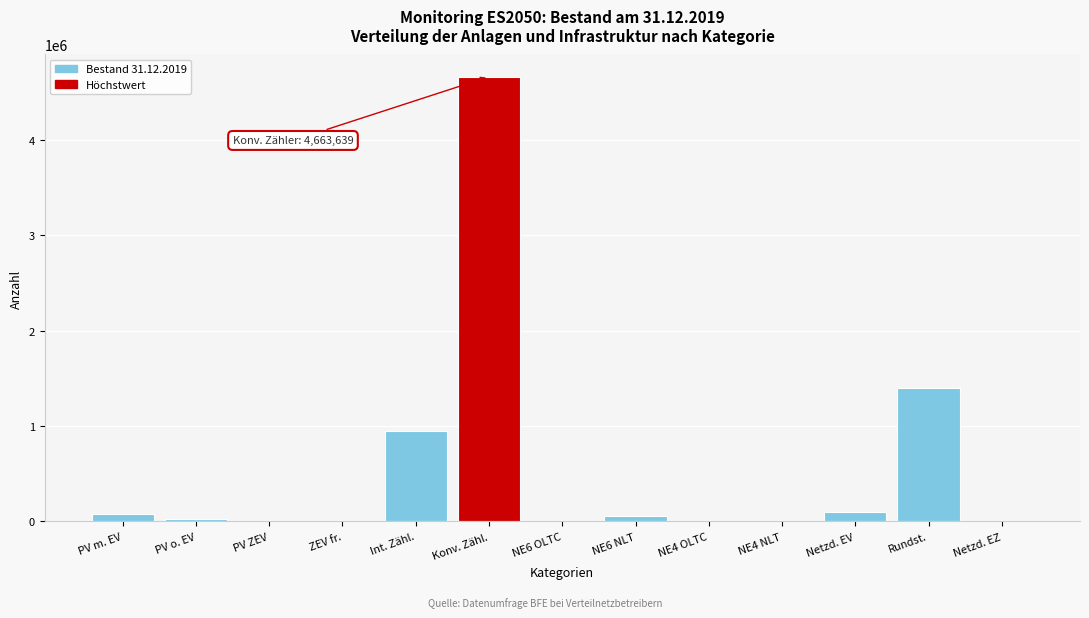

At which label is the value closest to 2331837?

Rundst.